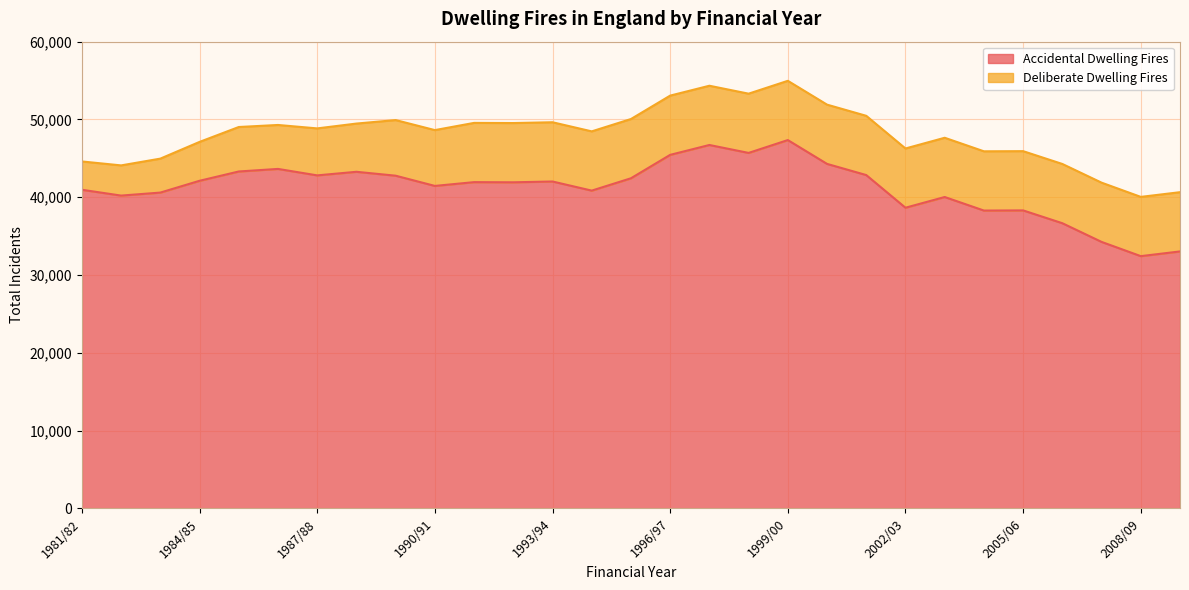

What is the maximum value shown in the chart?

47350